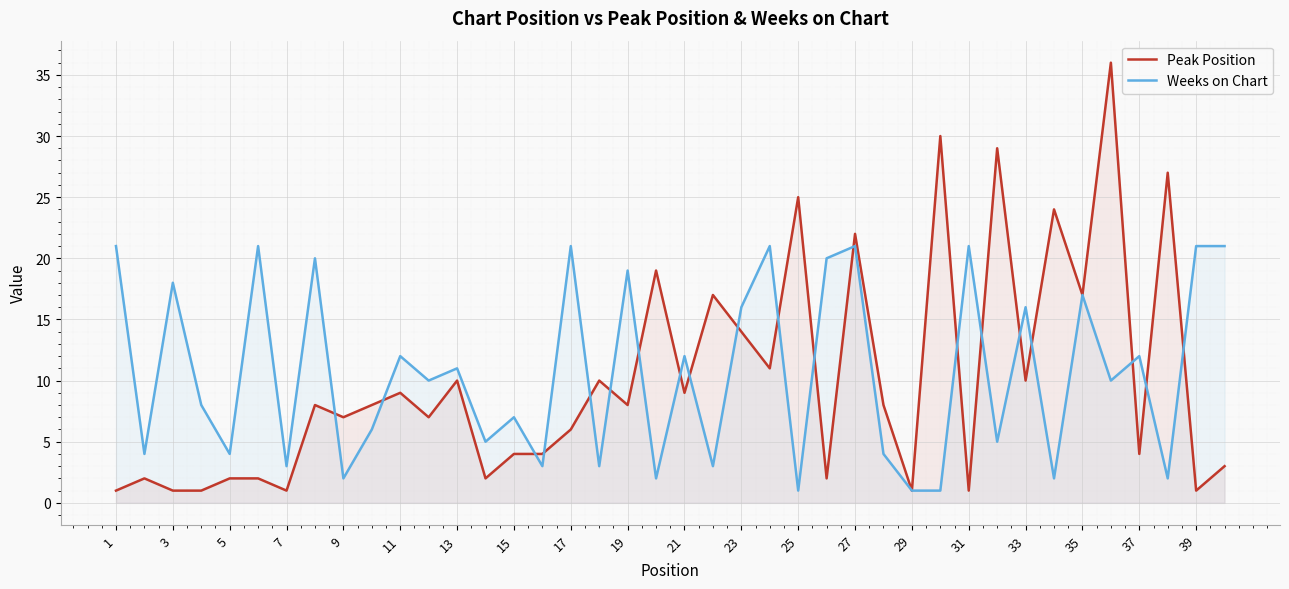

What is the minimum value shown in the chart?

1